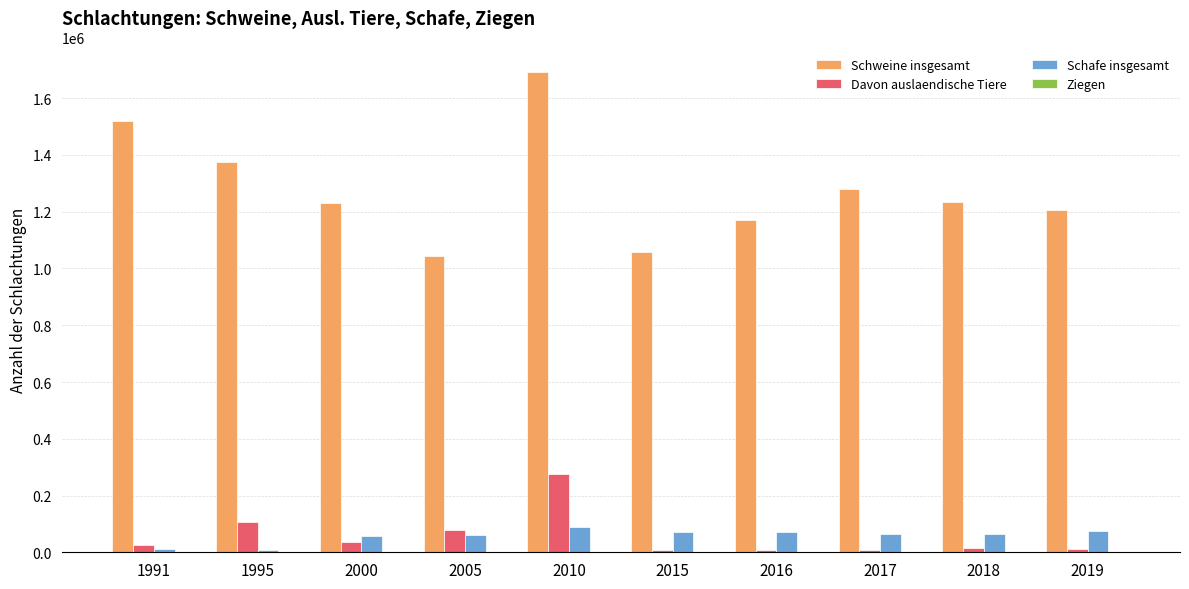

What is the sum of all Davon auslaendische Tiere values?

568581